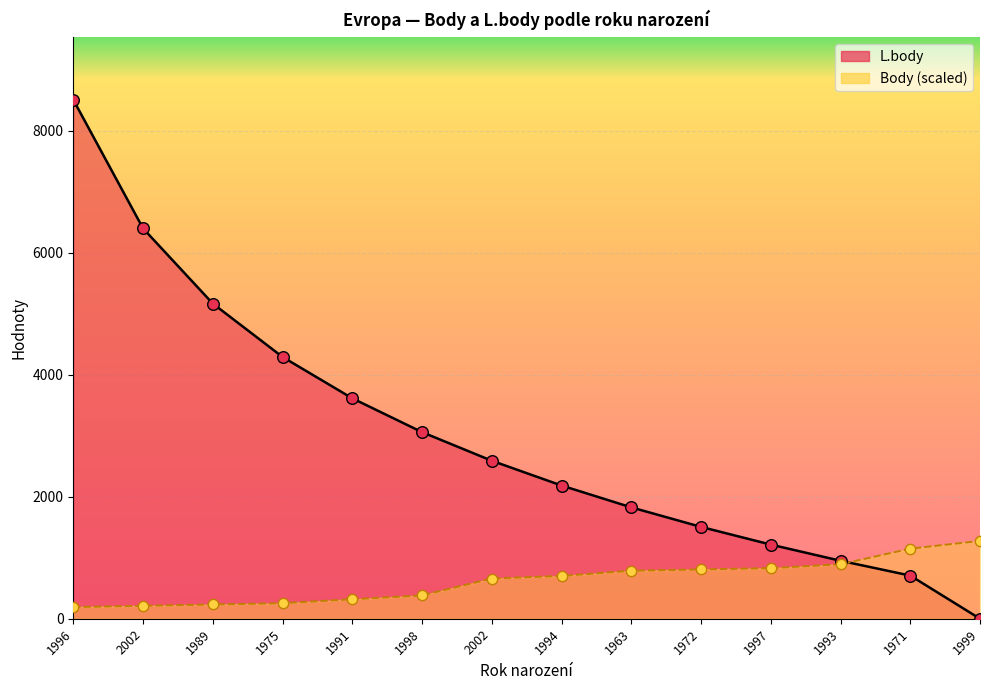

Which series has the widest spread of Y values?

L.body